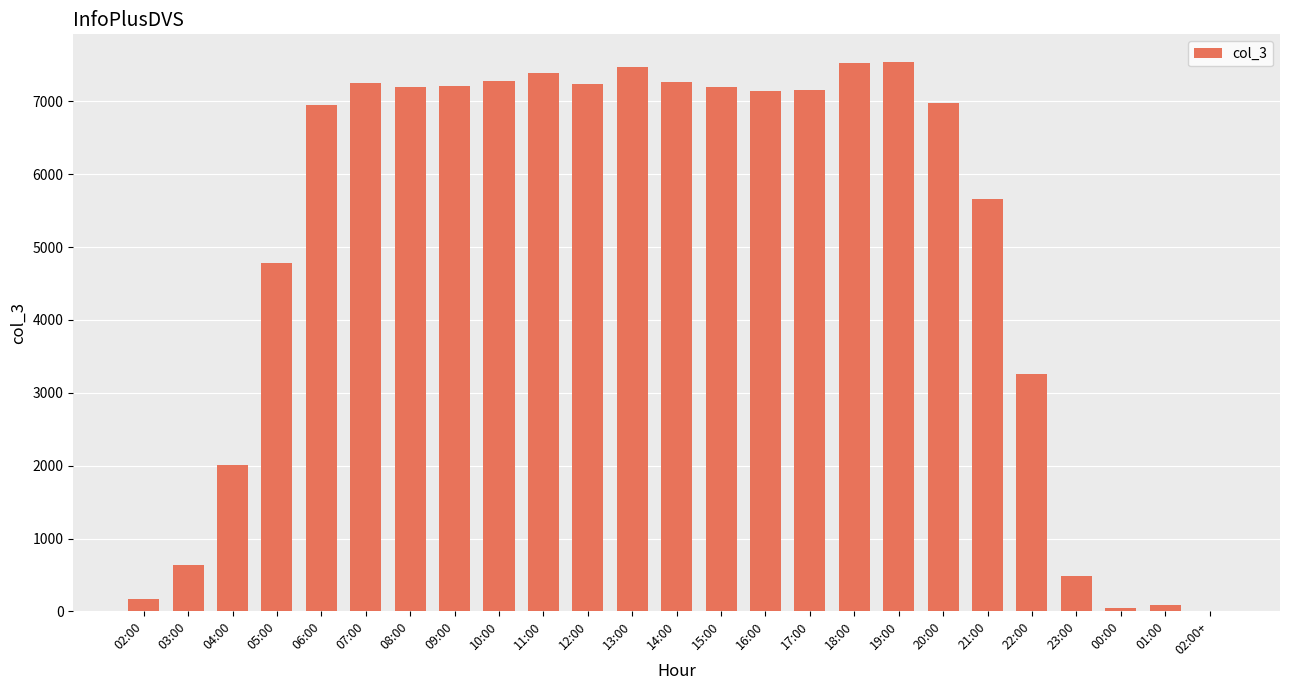

What is the sum of all values?

125946